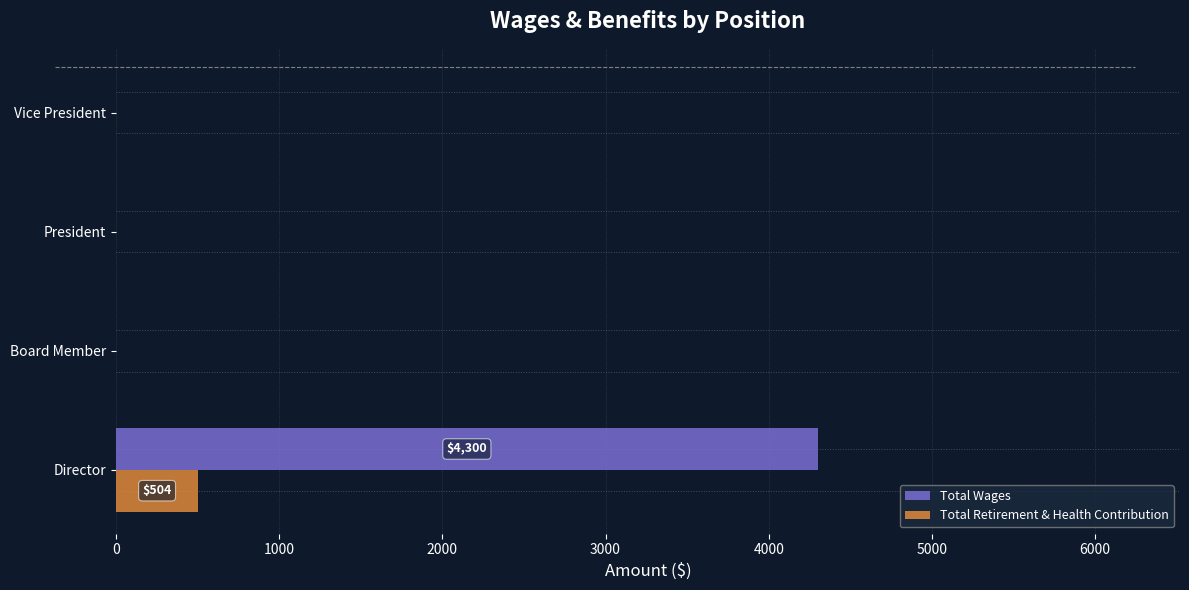

At which label does Total Retirement & Health Contribution reach its peak?

Director